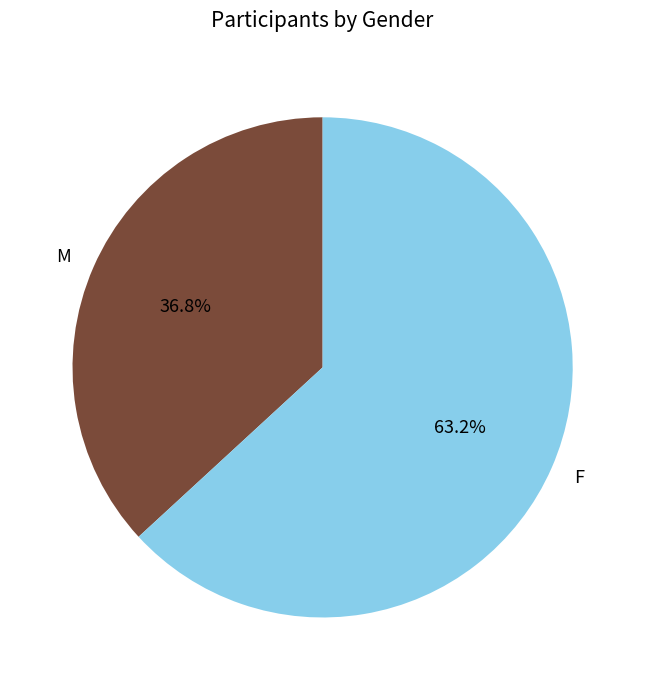

Which category accounts for the majority?

F